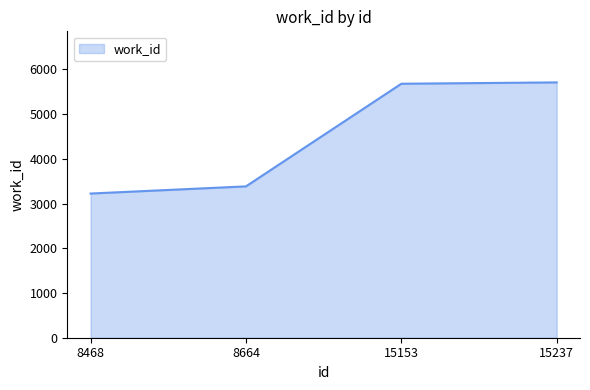

What is the change in value from 8468 to 8664?

+160